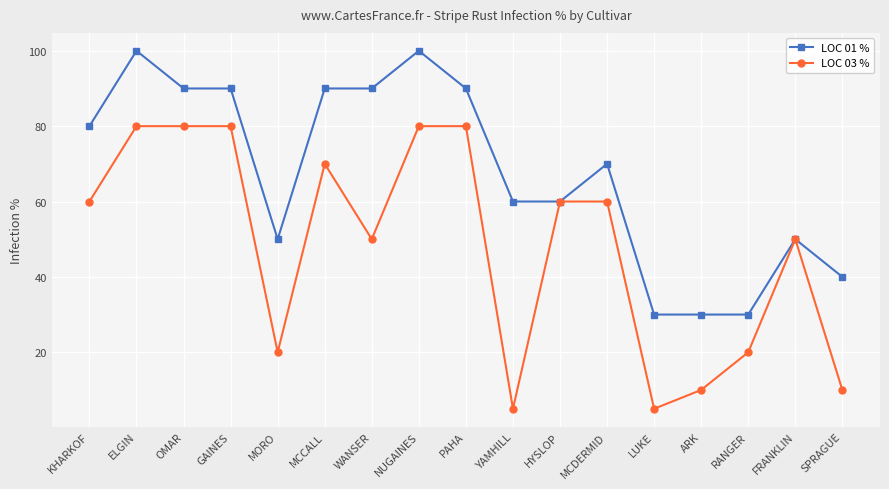

What is the minimum value for LOC 03 %?

5